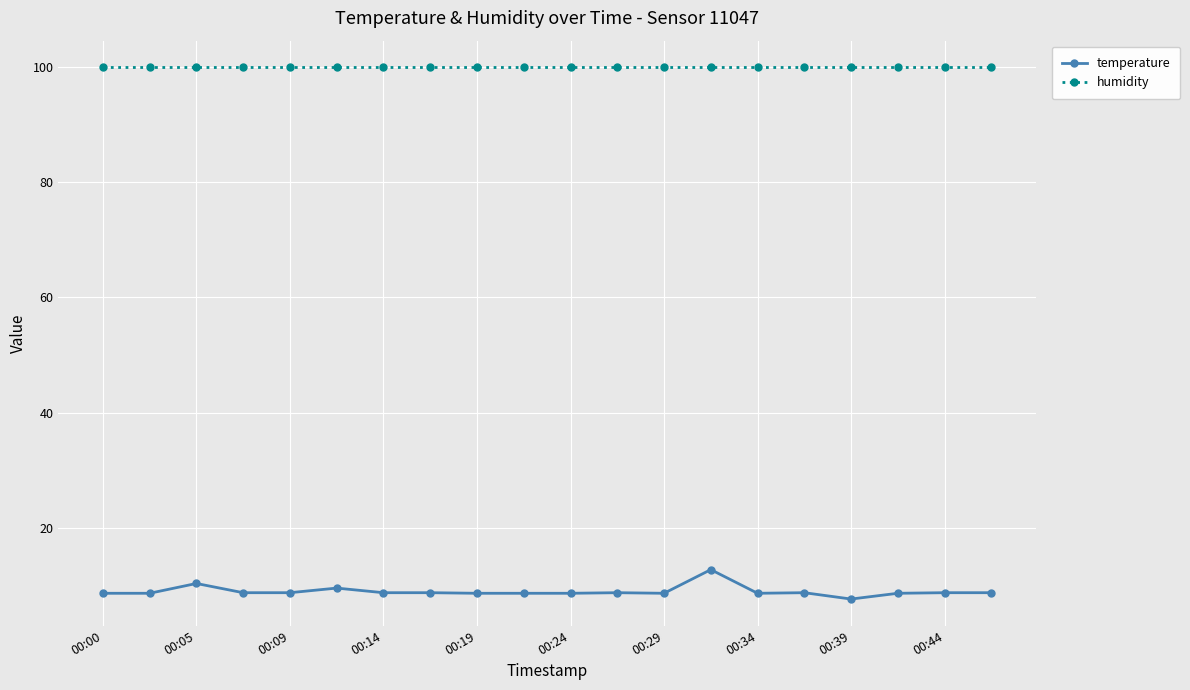

True or false: temperature has more than 0 points higher than both neighbors.

True